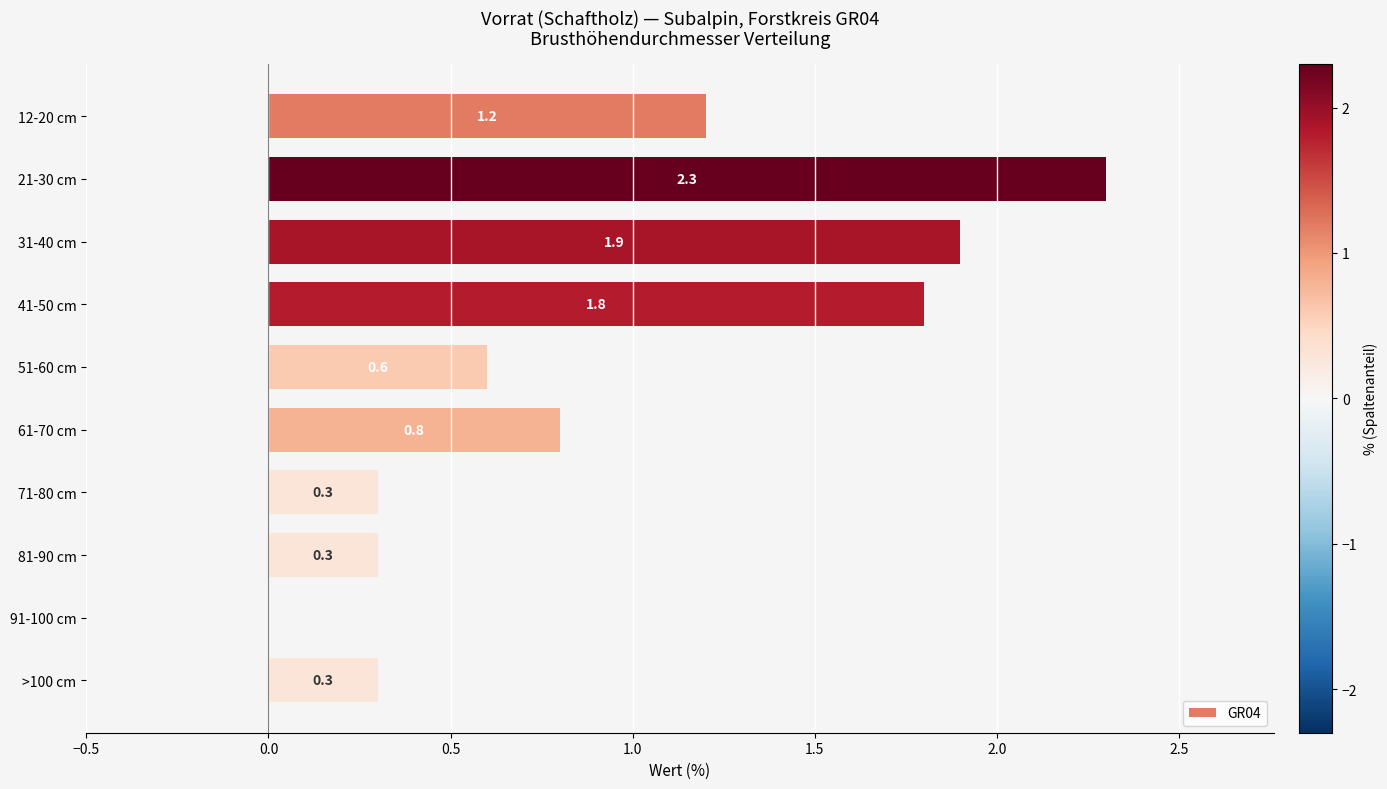

What is the sum of all values?

9.5